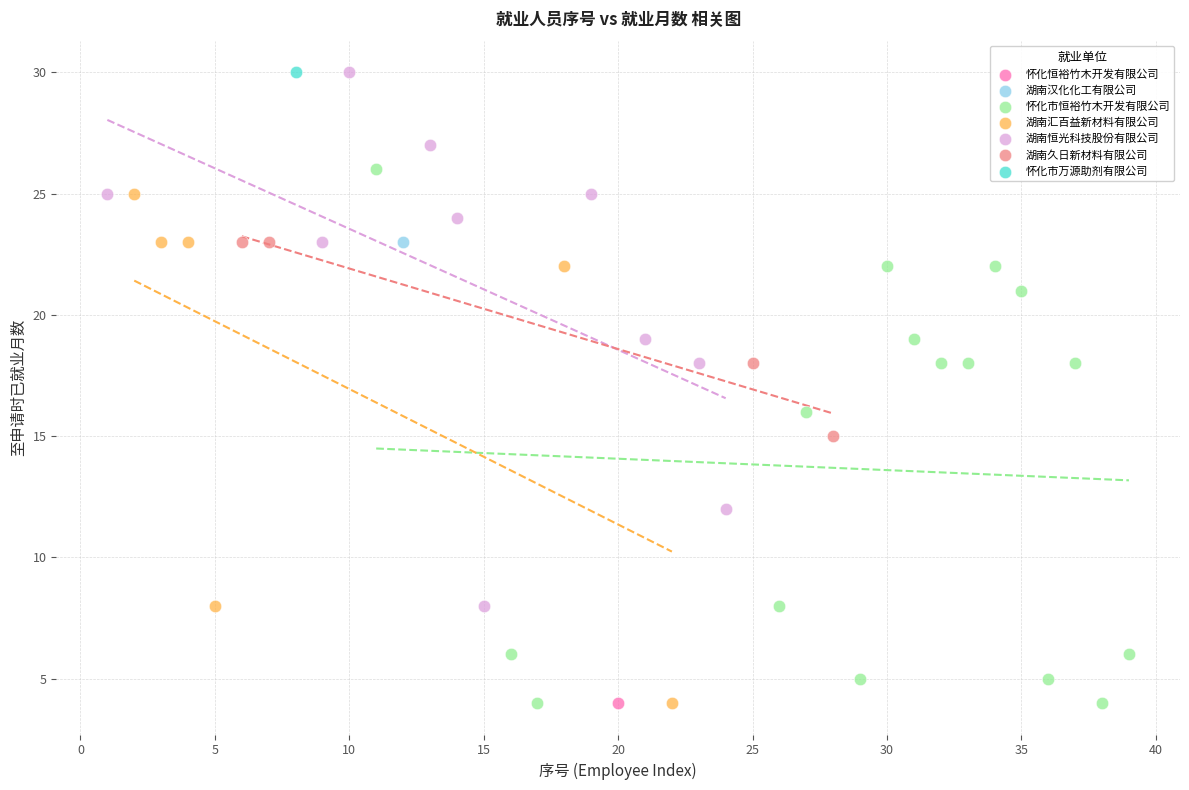

What are all the series names shown in the legend?

湖南久日新材料有限公司, 湖南汉化化工有限公司, 怀化恒裕竹木开发有限公司, 湖南恒光科技股份有限公司, 怀化市恒裕竹木开发有限公司, 怀化市万源助剂有限公司, 湖南汇百益新材料有限公司